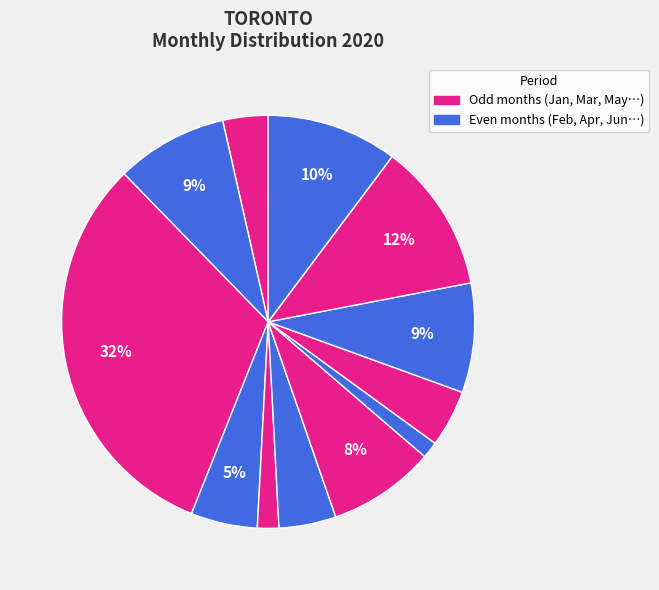

What is the smallest slice in the pie chart?

2020-08